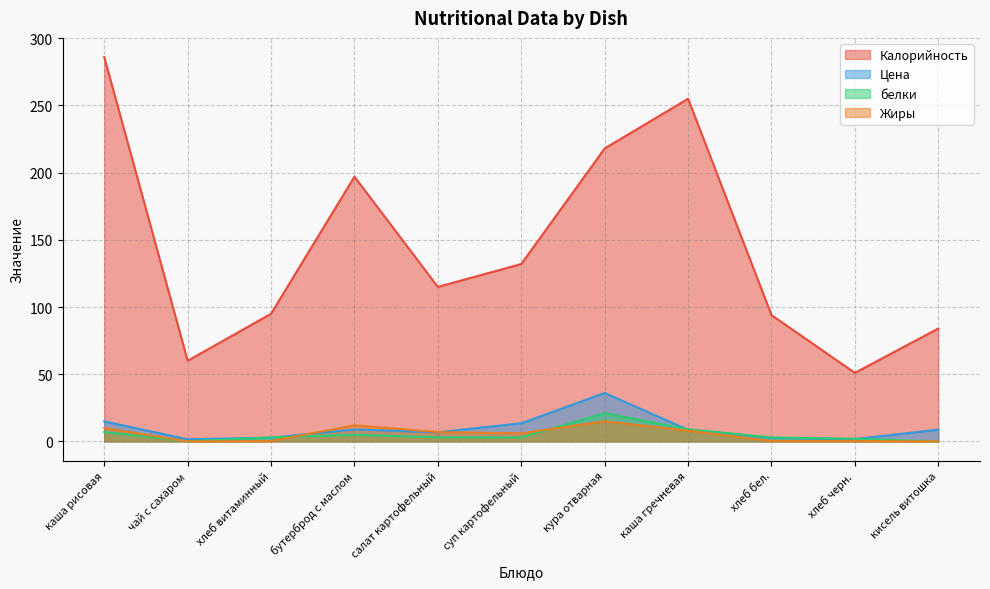

True or false: Цена and белки cross at least once.

True